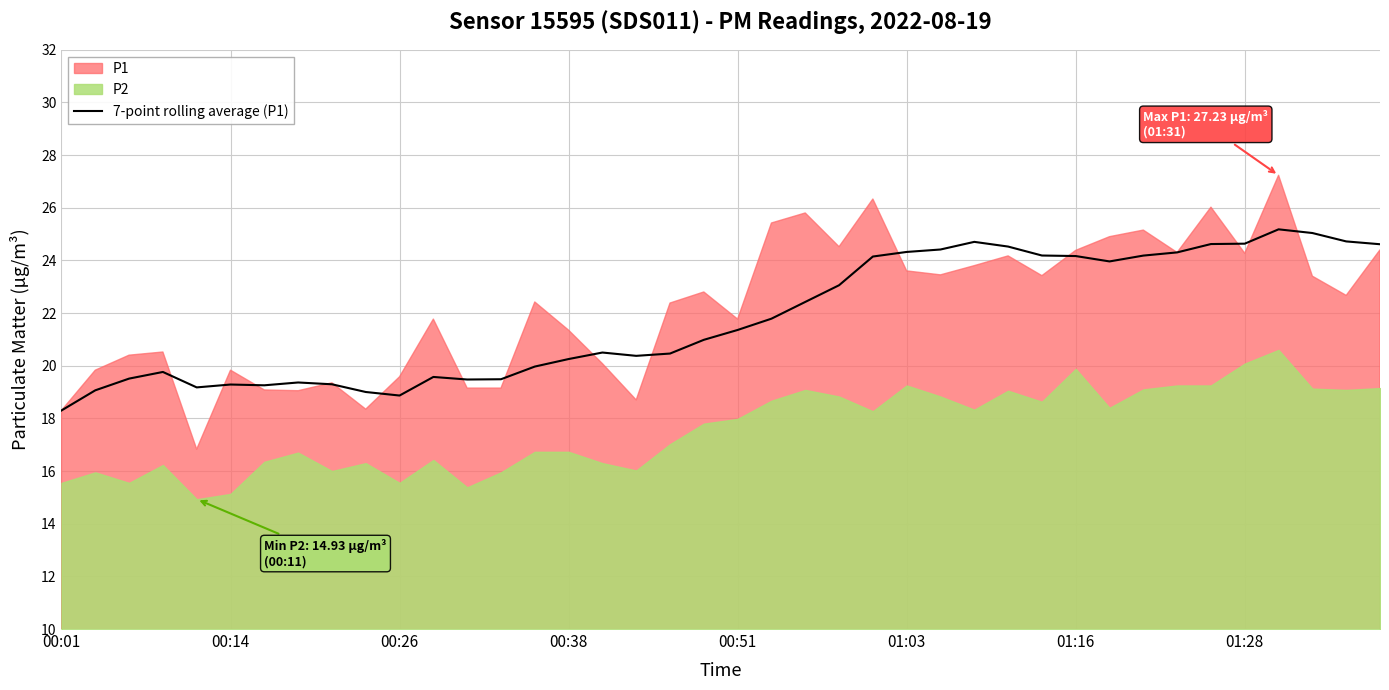

The chart shows a value of 28.0 at 16. True or false?

False